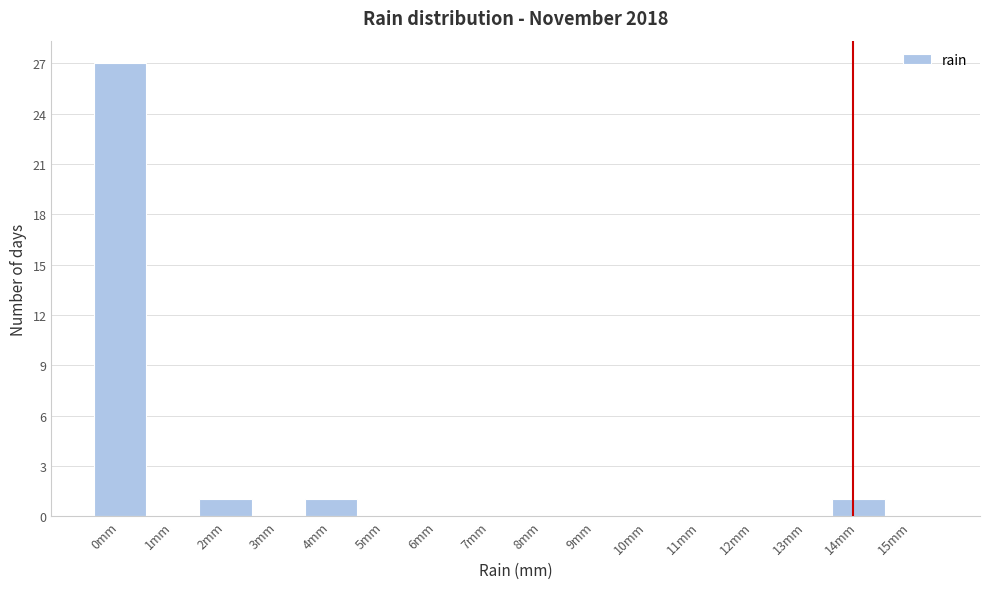

Reading left to right, list all the values displayed in this chart.

0mm=27	1mm=0	2mm=1	3mm=0	4mm=1	5mm=0	6mm=0	7mm=0	8mm=0	9mm=0	10mm=0	11mm=0	12mm=0	13mm=0	14mm=1	15mm=0